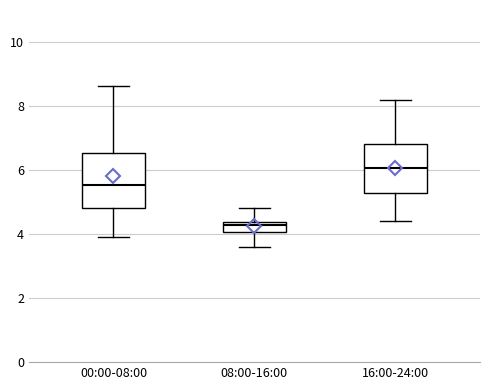

Which box's median line is the lowest?

08:00-16:00